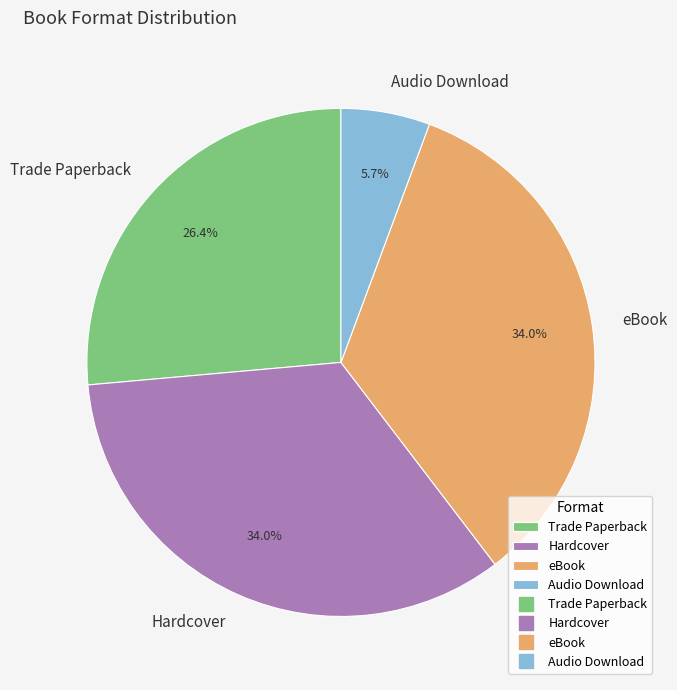

Count the number of slices in the pie.

4